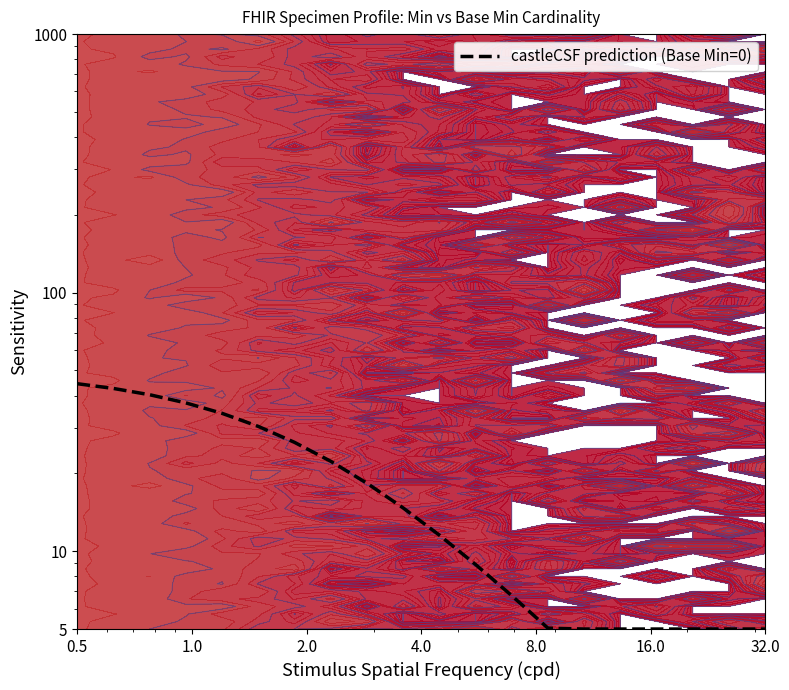

What is the difference between the second highest and second lowest values?

37.6